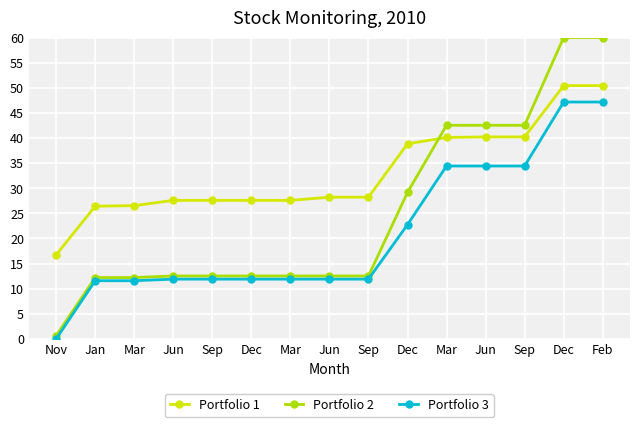

At which label does Portfolio 1 first exceed 28?

Jun